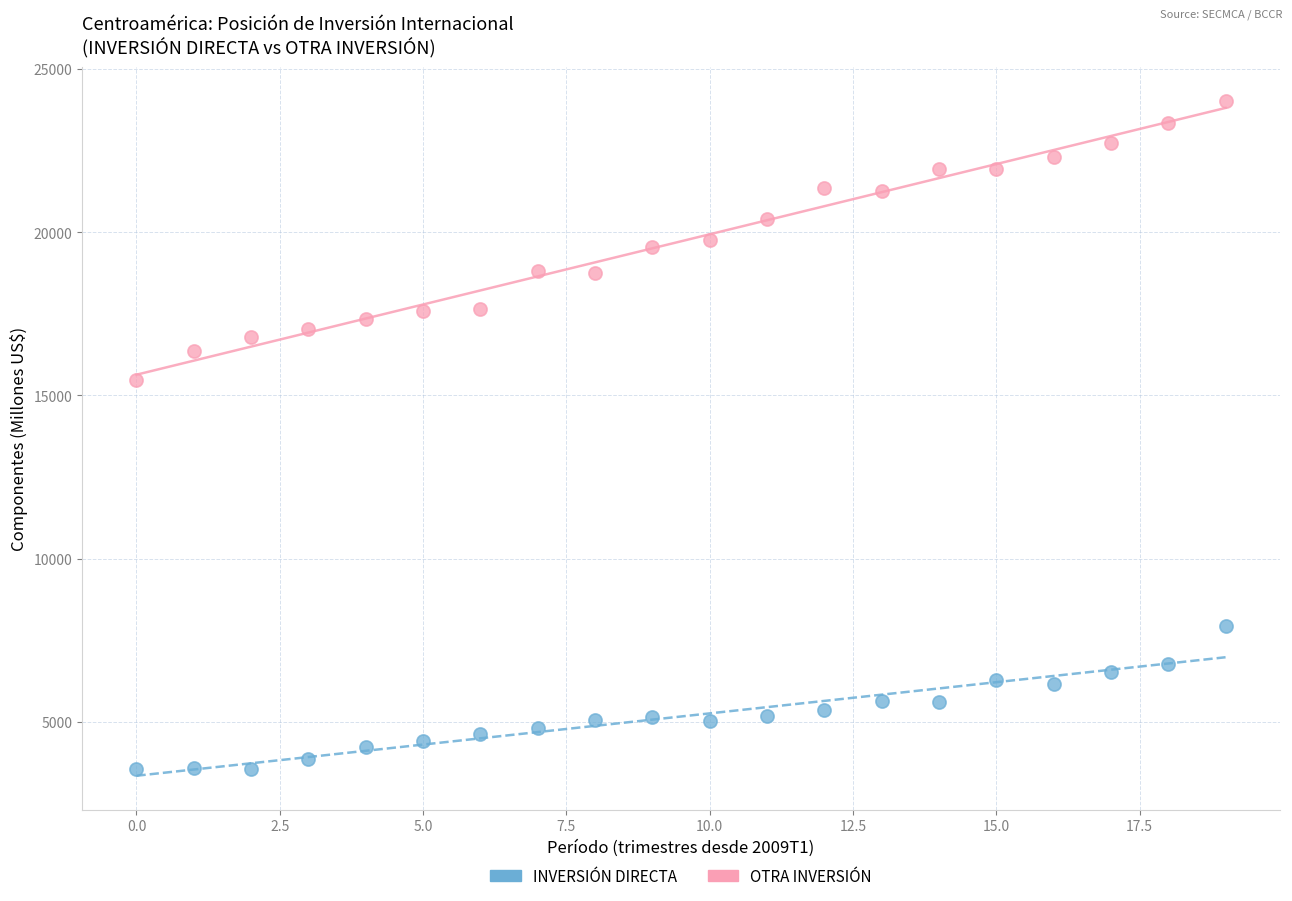

Which series reaches the maximum Y coordinate?

OTRA INVERSIÓN